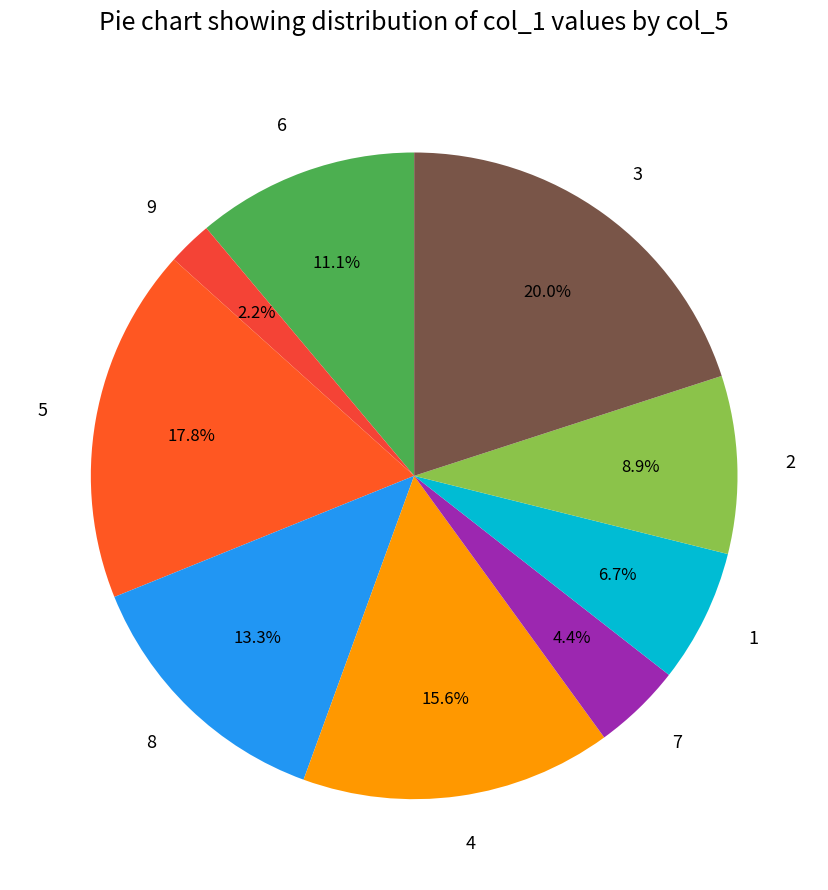

Between 6 and 3, which is larger?

3